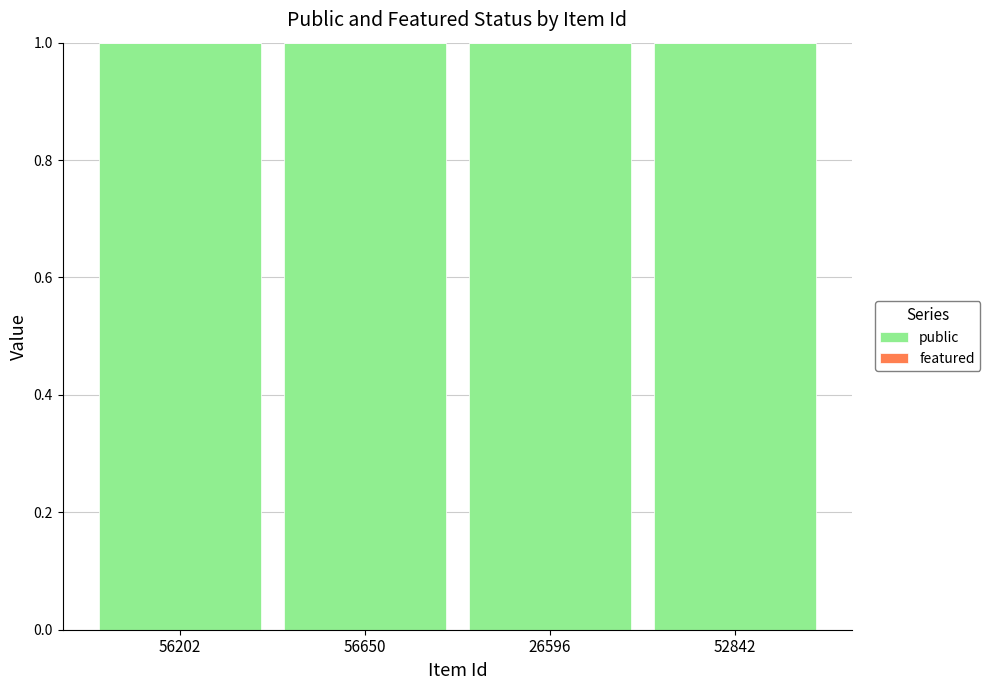

Reading right to left, what are all the values shown in this chart?

public: 52842=1	26596=1	56650=1	56202=1
featured: 52842=0	26596=0	56650=0	56202=0